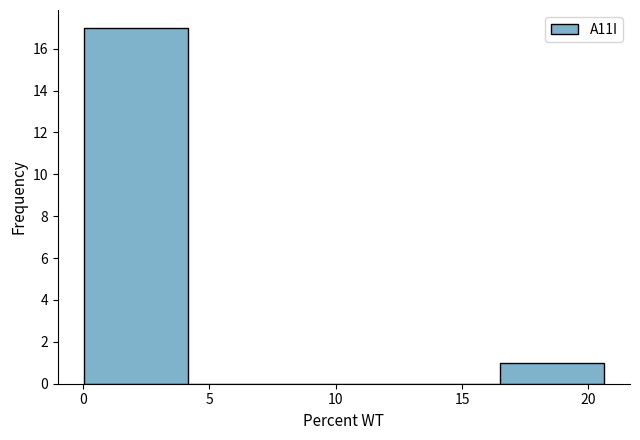

Reading left to right, list every bar in this chart as the range it spans on the x-axis followed by its height. Neither the bar edges nor the heights are printed on the chart, so give them approximately, as read against the axes.

0.0 to 4.0: 17
4.0 to 8.5: 0
8.5 to 12.5: 0
12.5 to 16.5: 0
16.5 to 20.5: 1